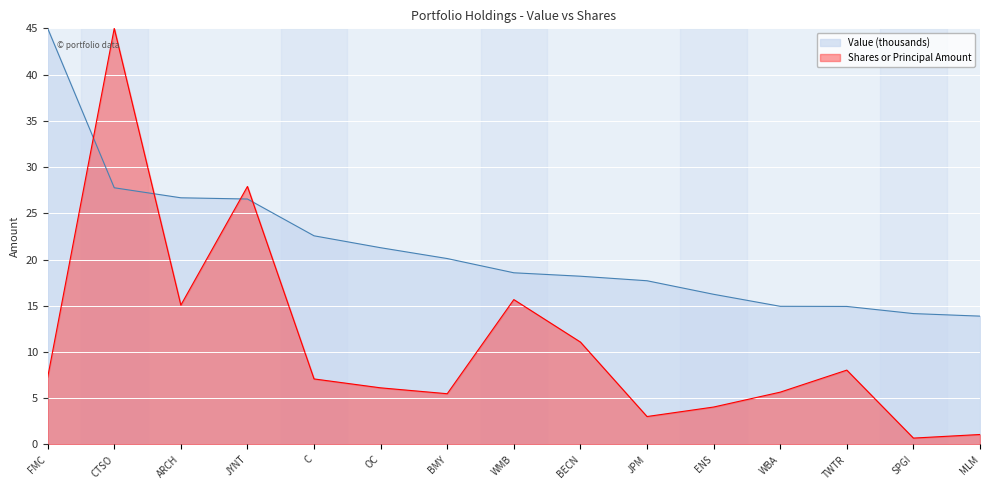

How many lines are shown in the chart?

2